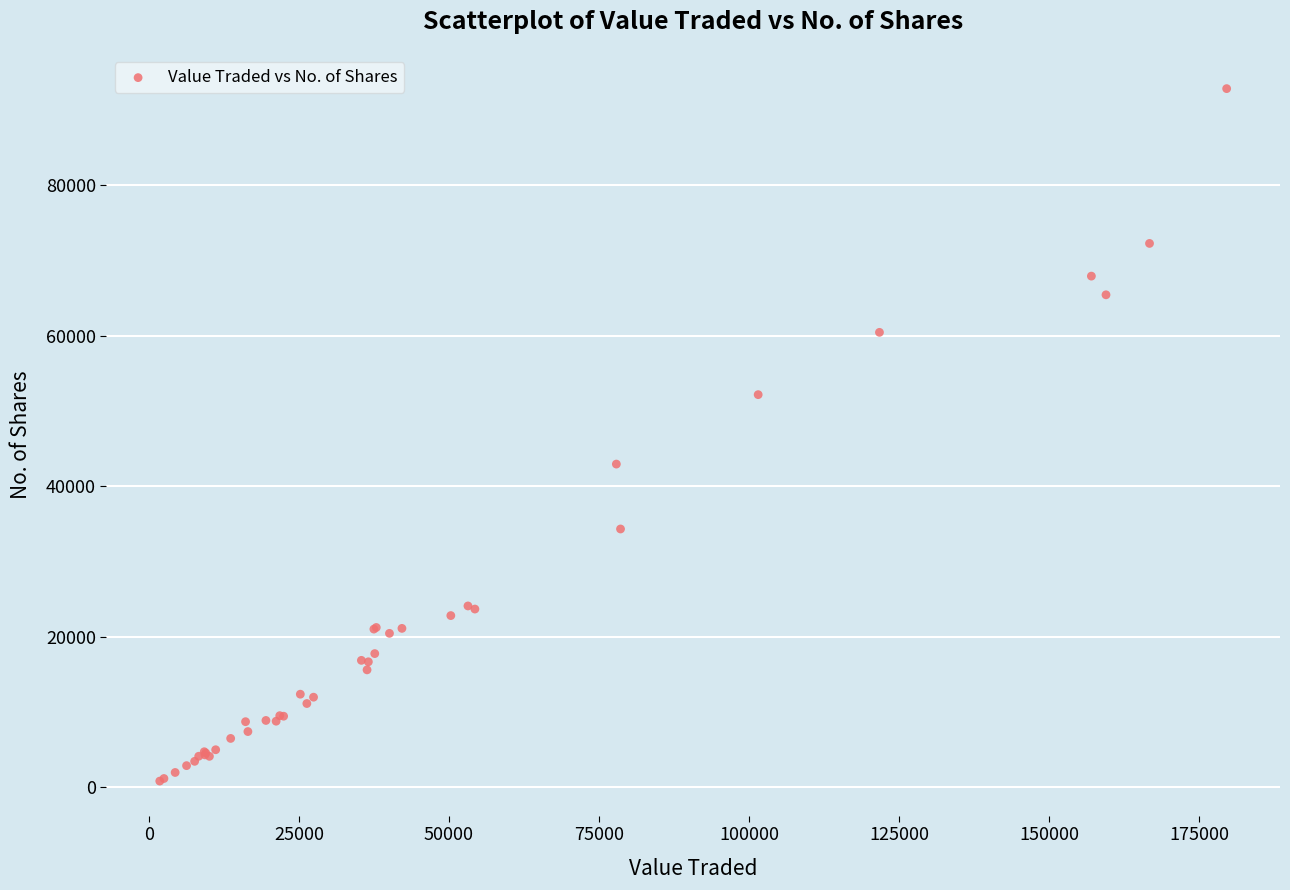

What Y value in the scatter plot is closest to 46804?

42920